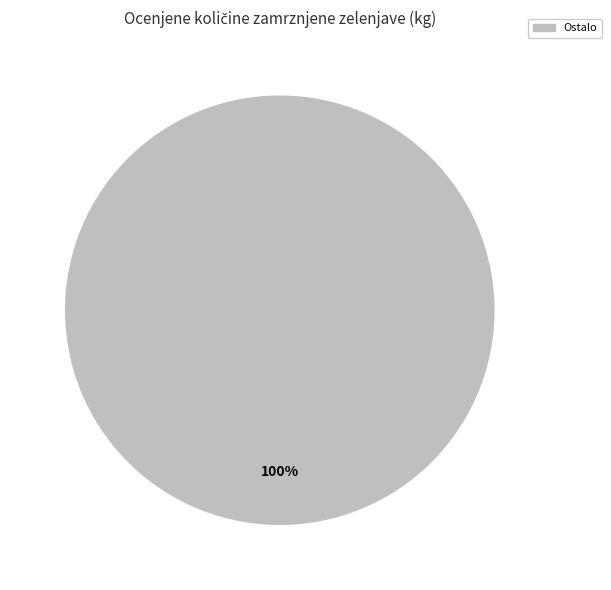

Does any single category account for the majority?

Yes